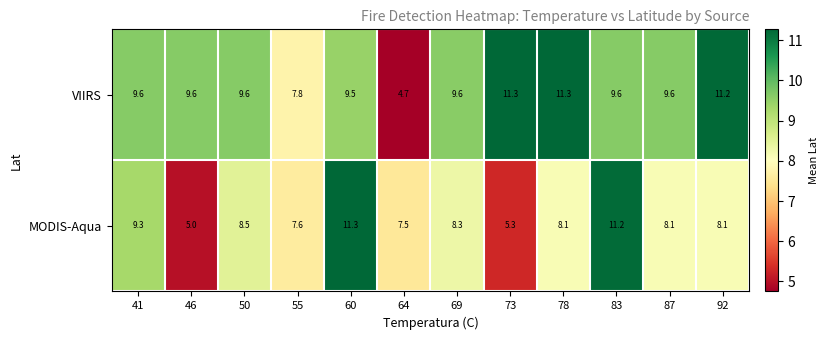

Rank the series at 64 from lowest to highest value.

VIIRS, MODIS-Aqua